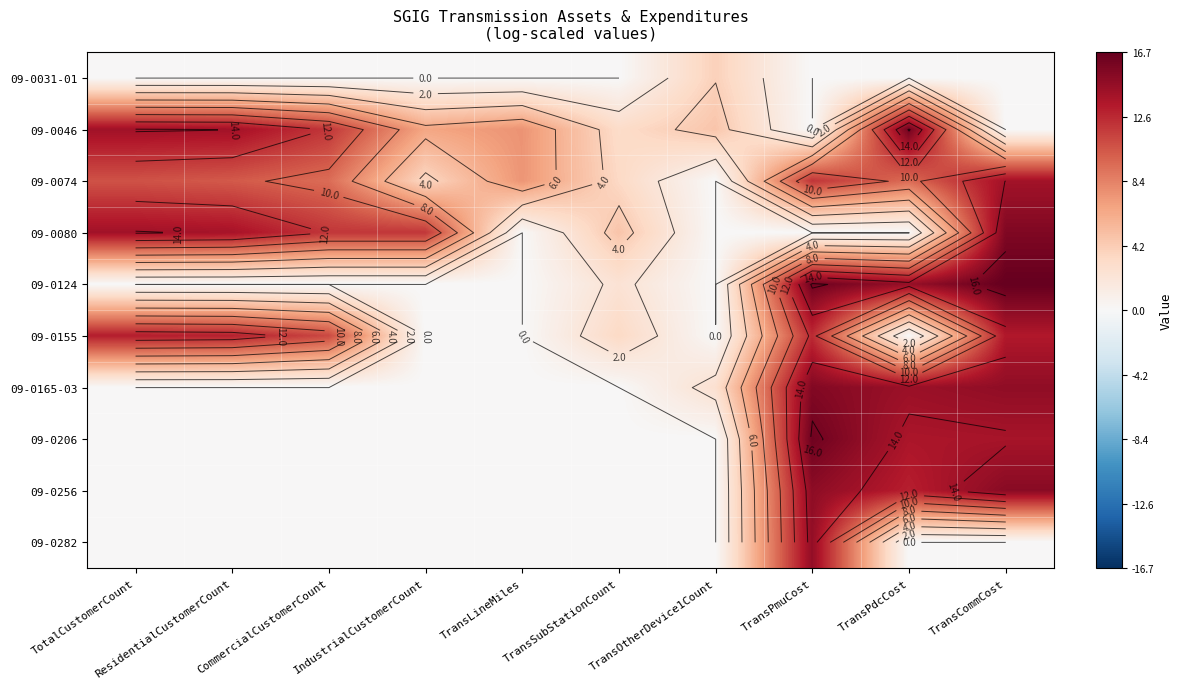

What is the difference between the maximum and minimum values in the 09-0206 series?

16.3